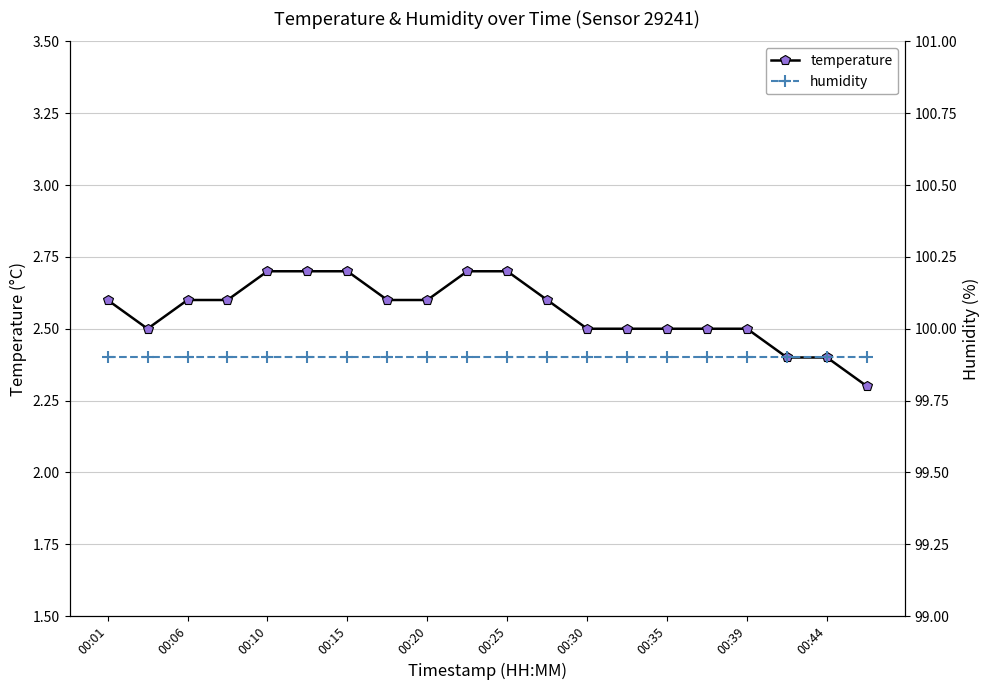

What is the maximum value for temperature?

2.7